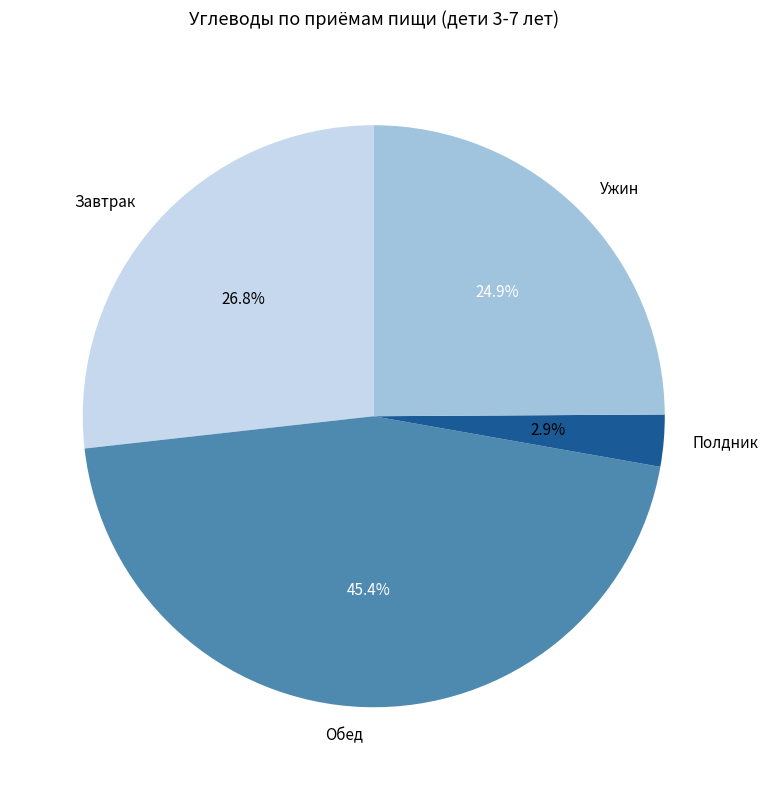

Approximately how many times larger is the value at Обед compared to Ужин?

1.8